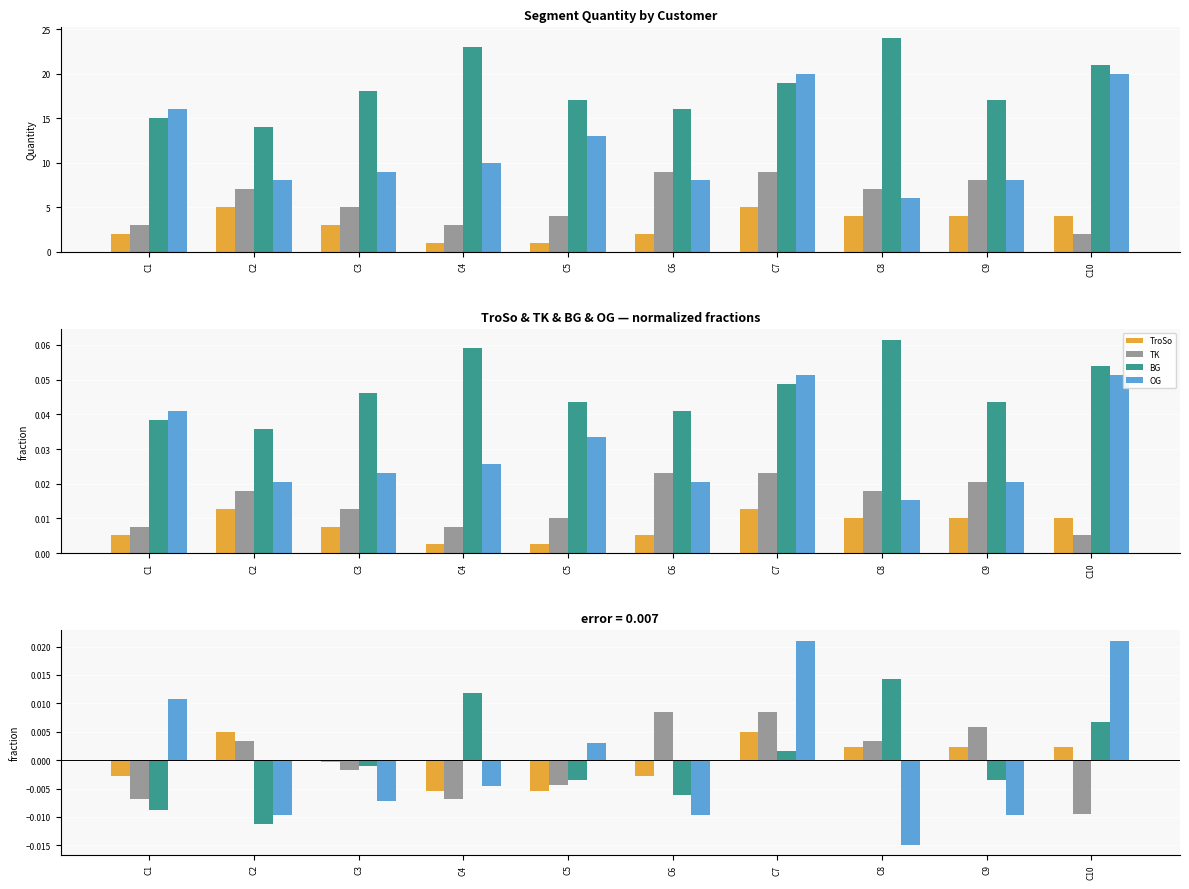

Is it true that TK equals 0.0 at C8?

False